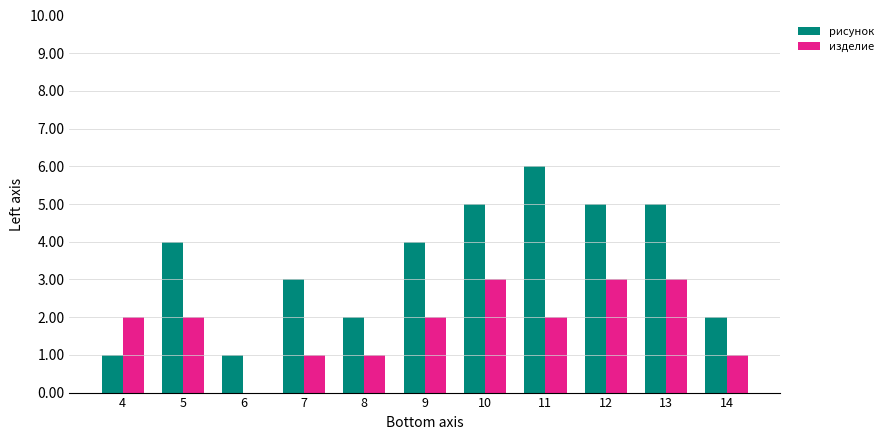

What is the difference between the рисунок values at 12 and 4?

4